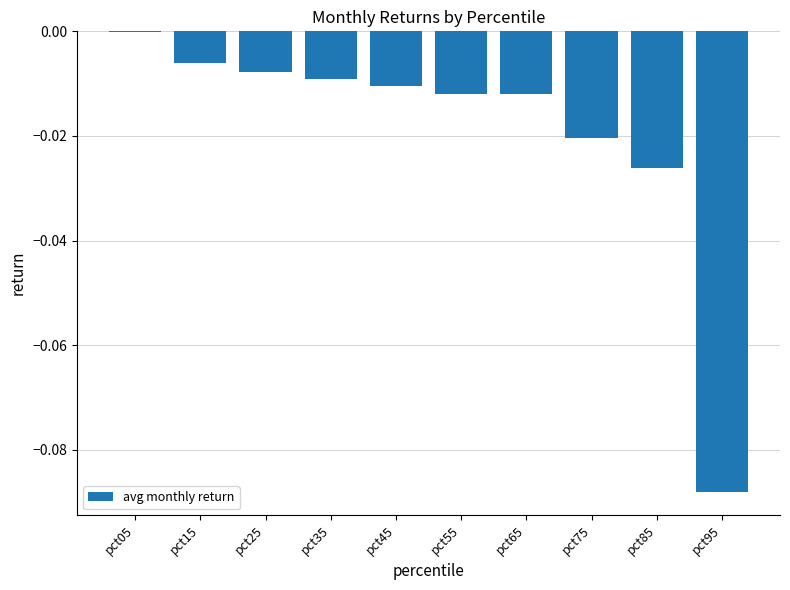

The chart shows a value of -0.0 at pct45. True or false?

True